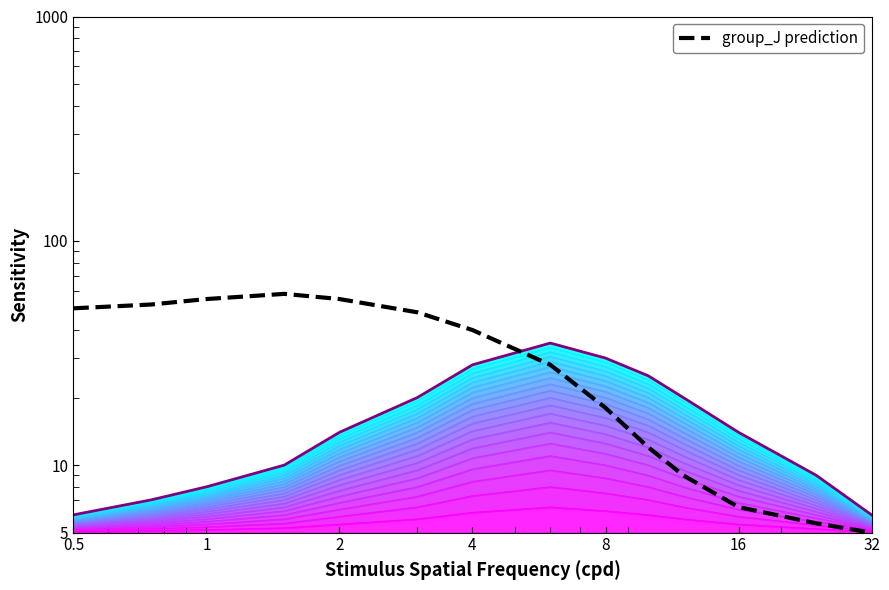

What is the value of the group_J prediction point at the 12th from the left?

6.5